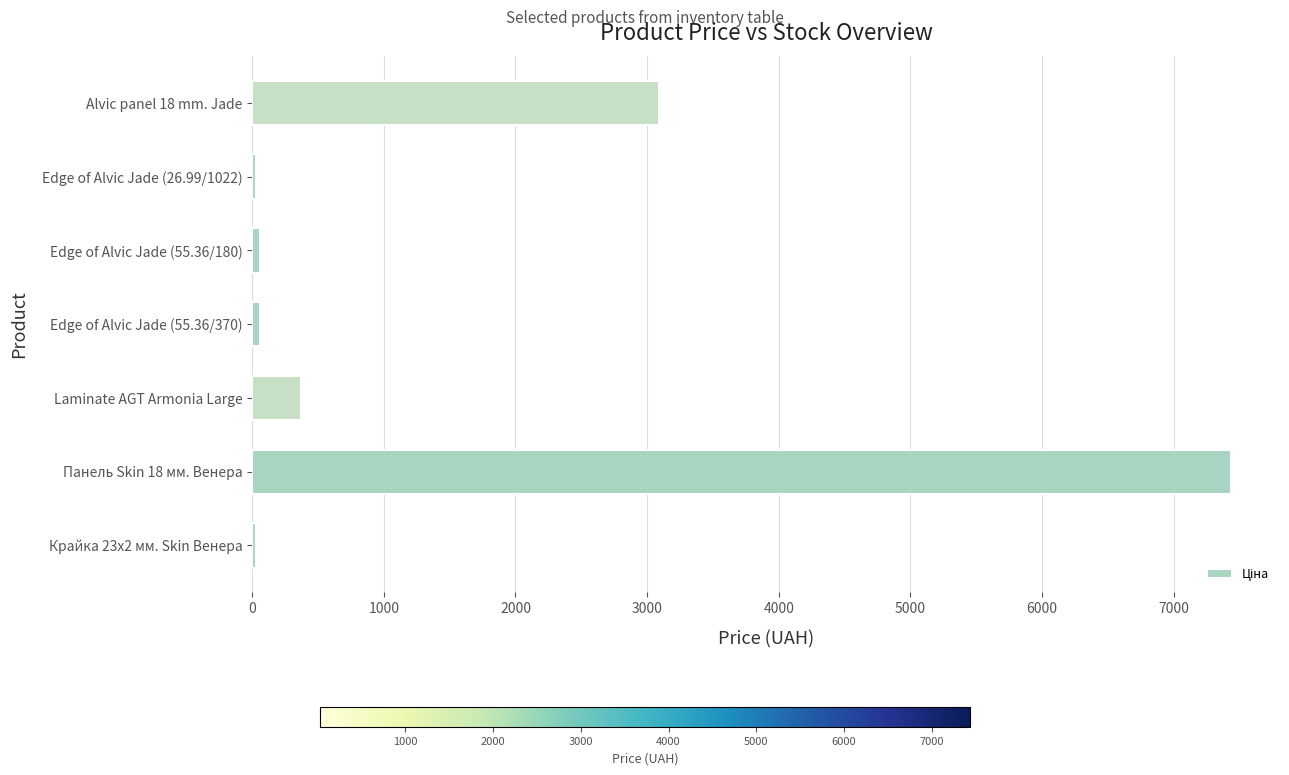

What is the maximum value shown in the chart?

7436.2